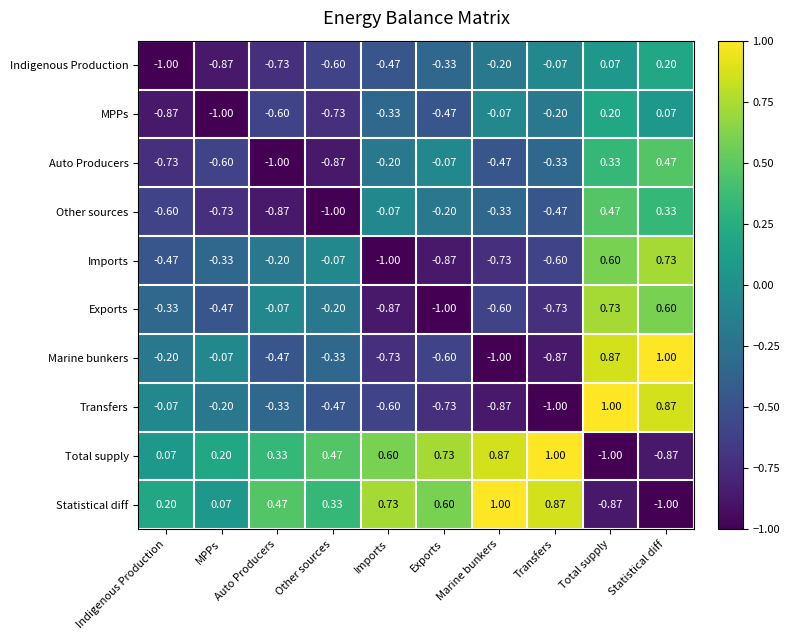

Where does the Auto Producers series first go above 0?

Total supply